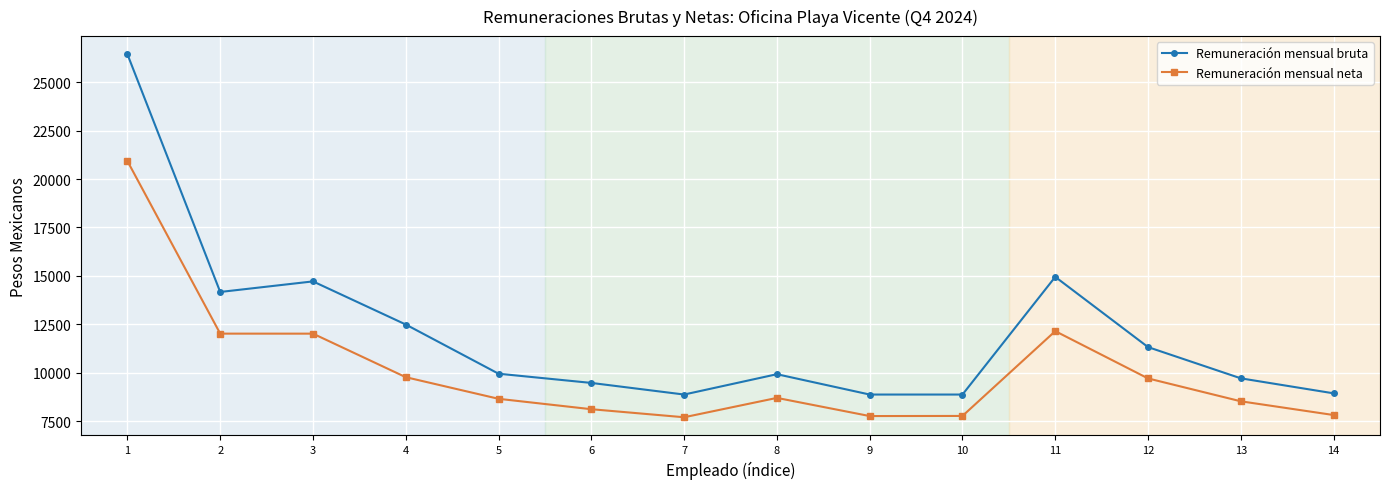

What is the spread (max minus min) of values at 6?

1356.2